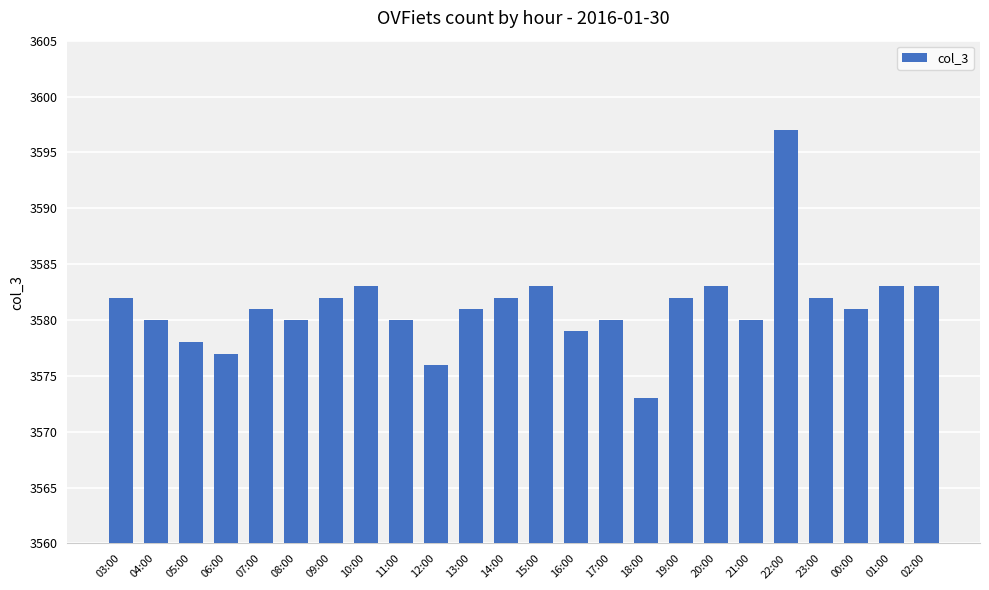

What is the ratio of the value at 22:00 to the value at 03:00?

1.0